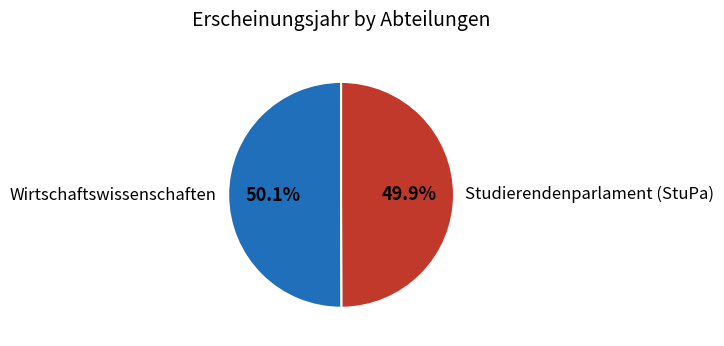

Is it true that Wirtschaftswissenschaften is 65% of the pie?

False